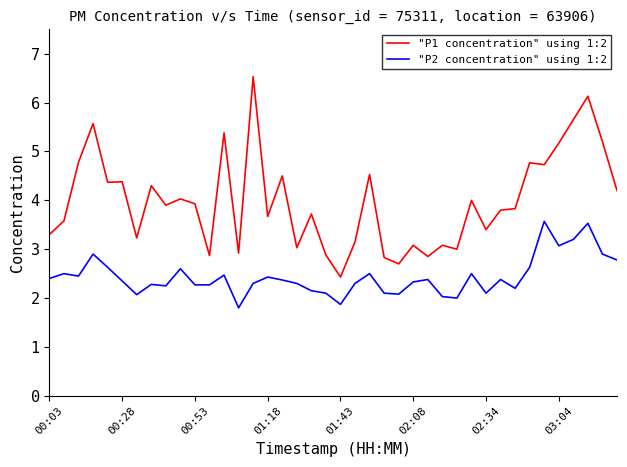

List the series in order of their peak value, lowest first.

"P2 concentration" using 1:2, "P1 concentration" using 1:2